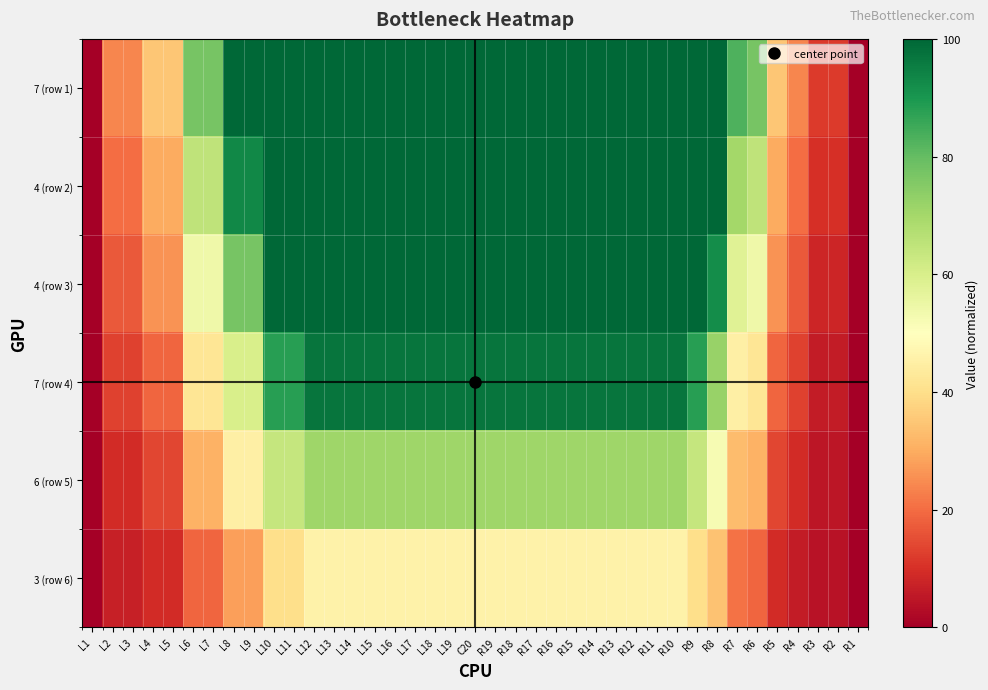

How many data points does each series have?

39